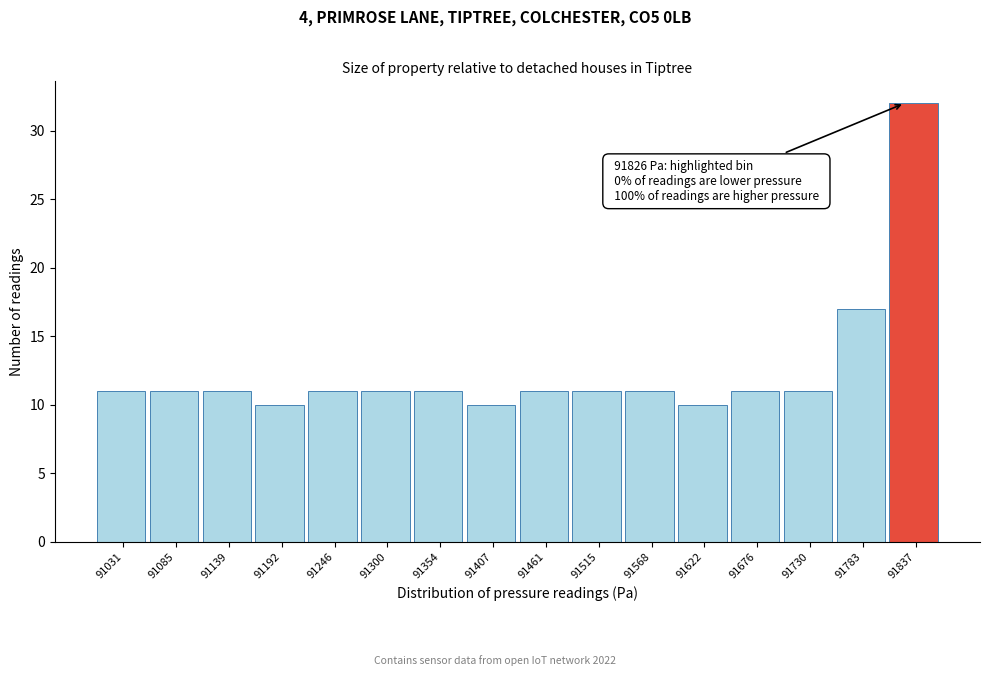

Which range on the x-axis has the tallest bar?

91810 to 91860